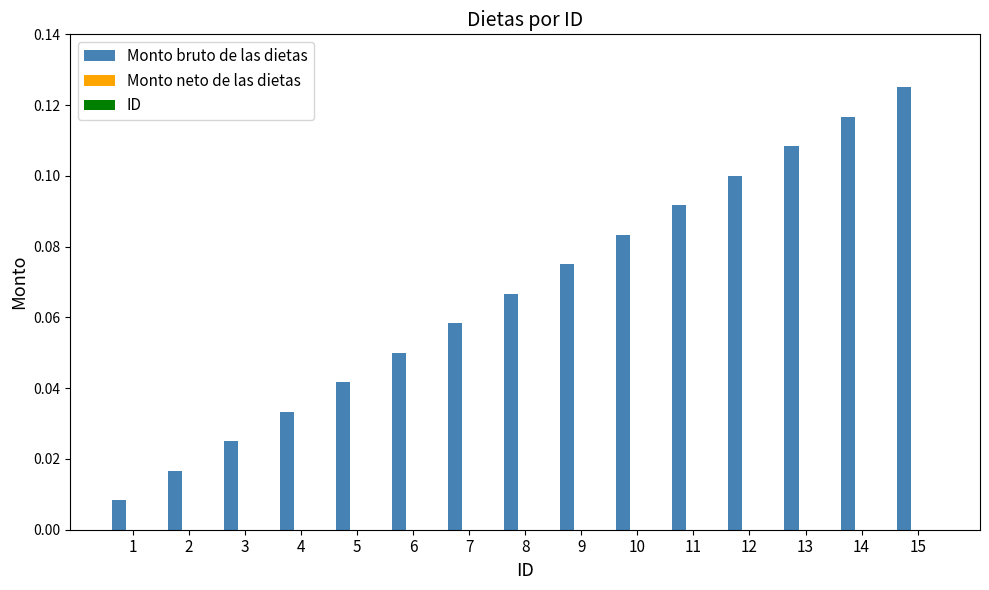

Which has a higher value, 6 or 9?

9